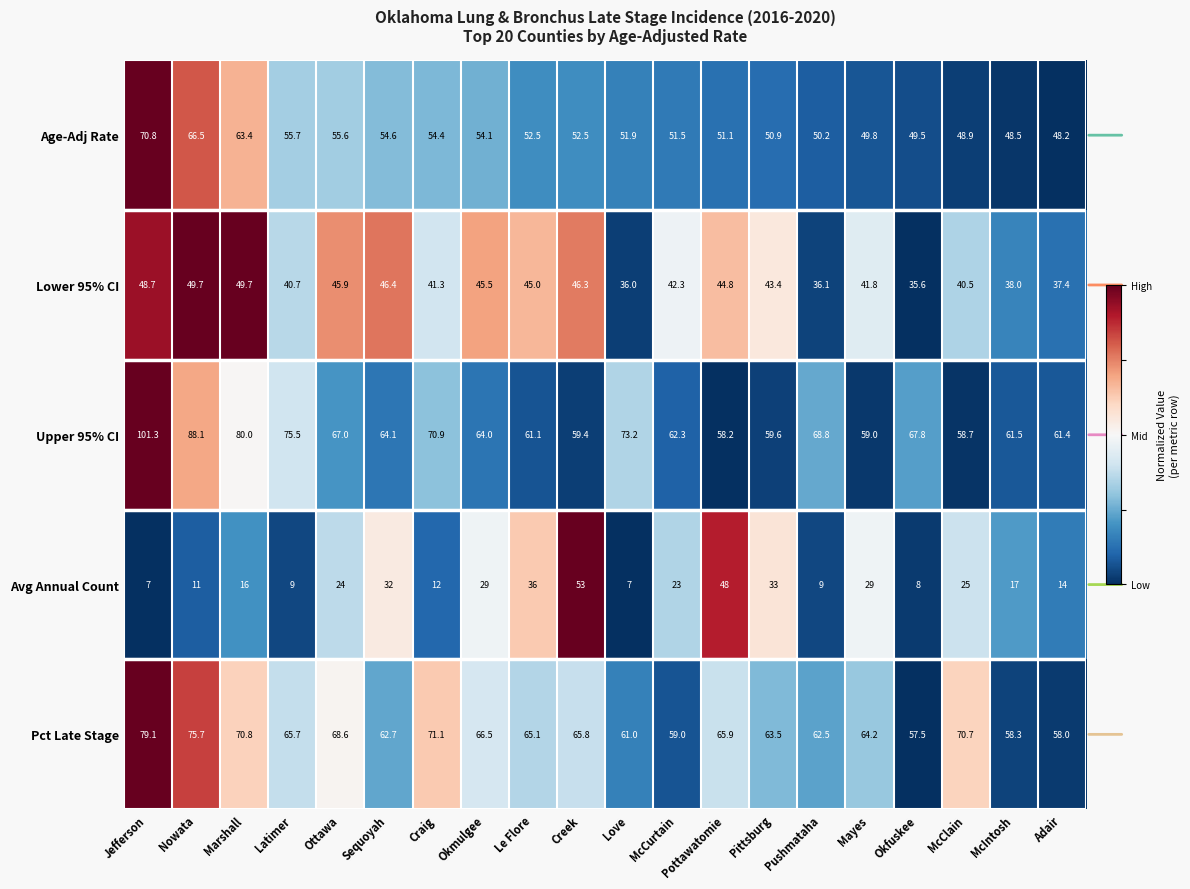

Is it true that Upper 95% CI equals 95.4 at Pushmataha?

False